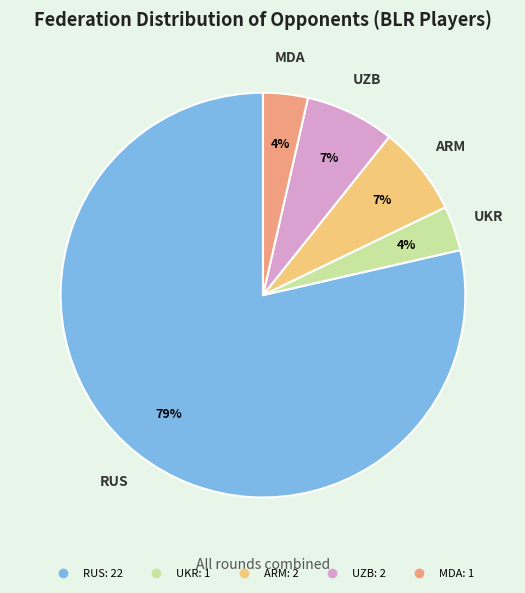

The UZB slice represents 7% of the pie. True or false?

True